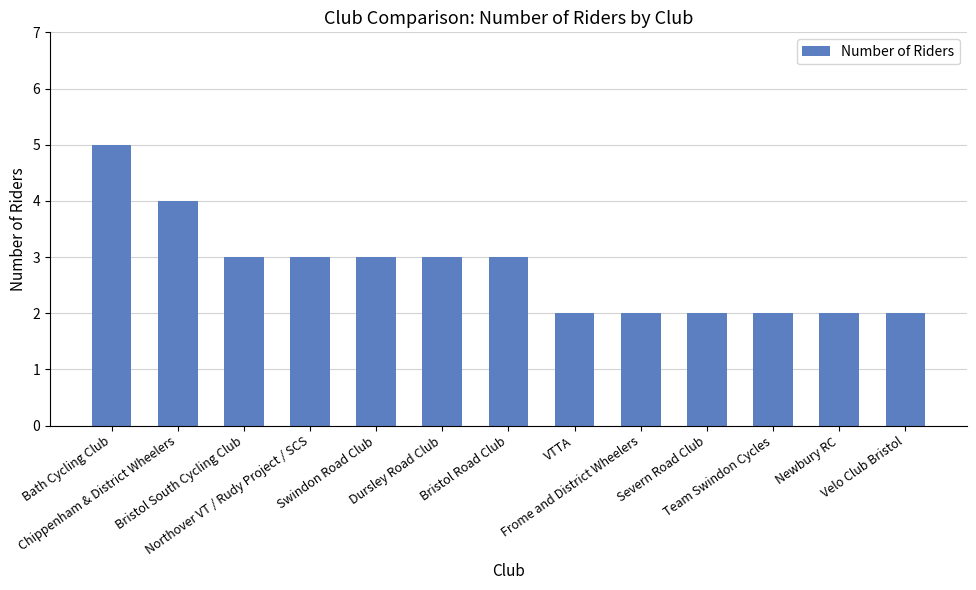

How many data points are less than 3?

6